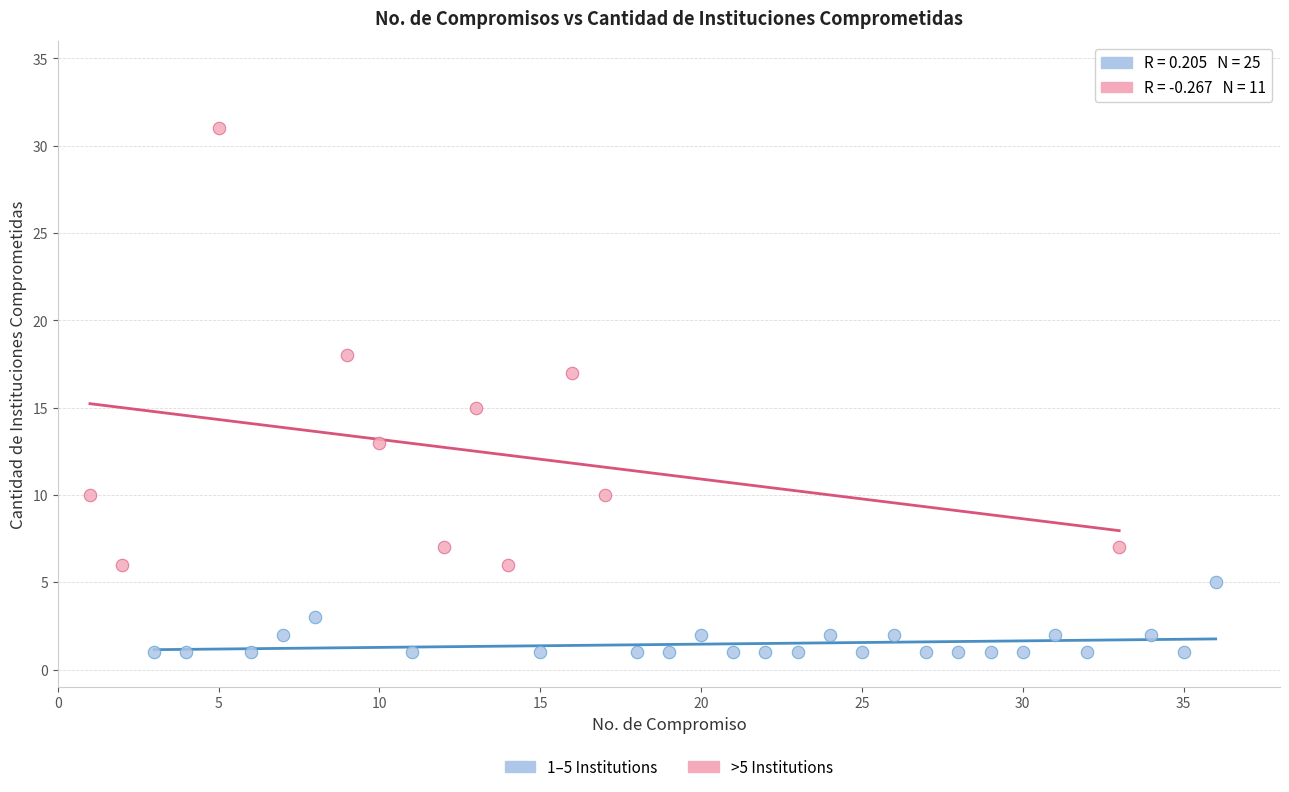

Which series contains the lowest Y value?

1–5 Institutions